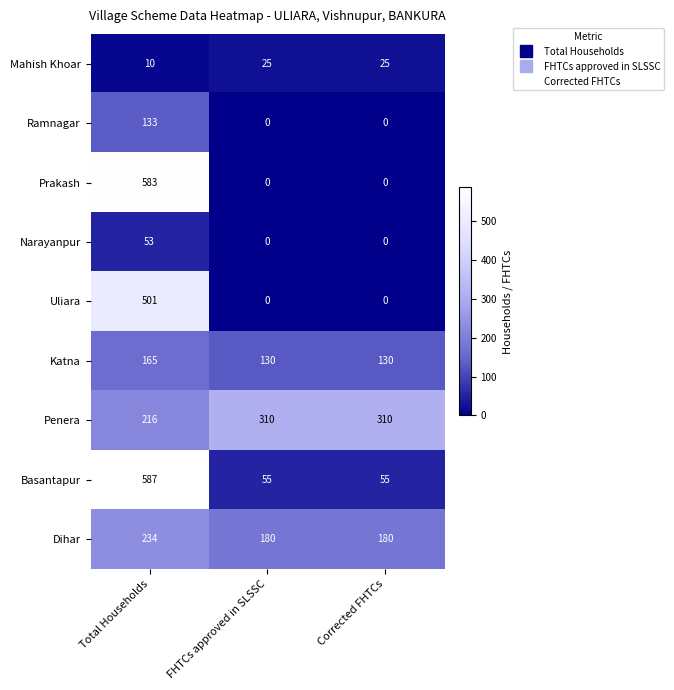

Is the value of Uliara at Corrected FHTCs greater than the value of Ramnagar at Total Households?

No